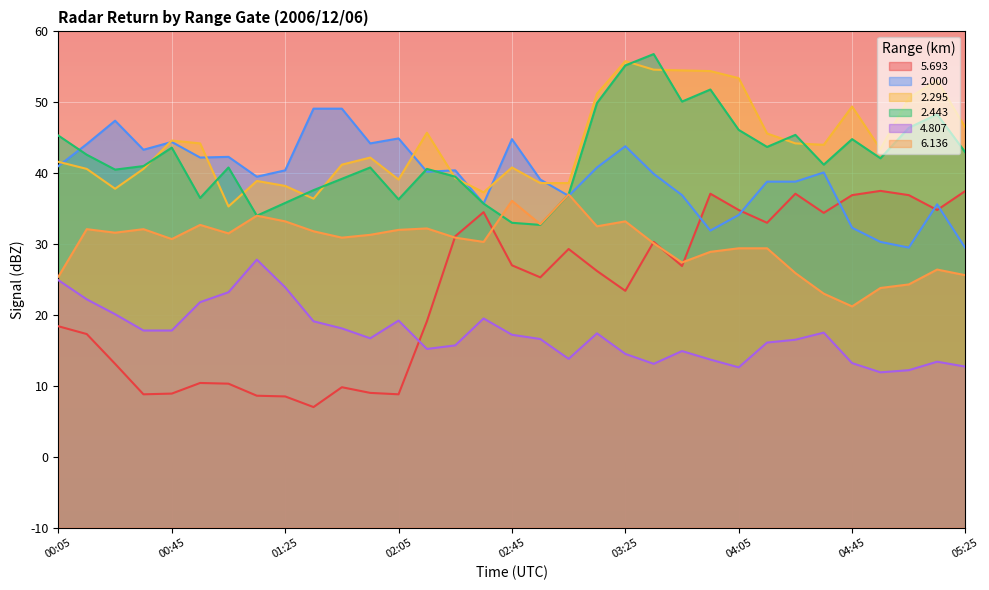

True or false:   2.443 has a value of 63.7 at 04:55.

False